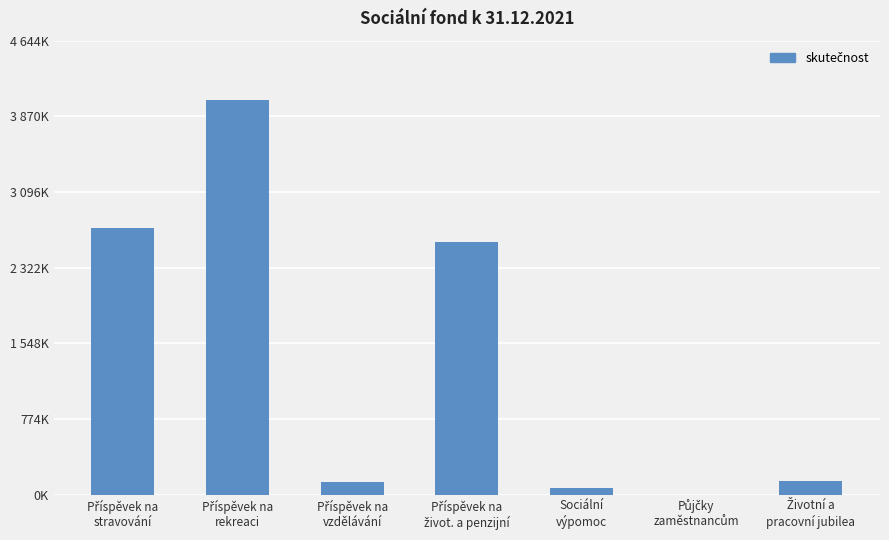

List the labels in order of value, largest first.

Příspěvek na
rekreaci, Příspěvek na
stravování, Příspěvek na
život. a penzijní, Životní a
pracovní jubilea, Příspěvek na
vzdělávání, Sociální
výpomoc, Půjčky
zaměstnancům